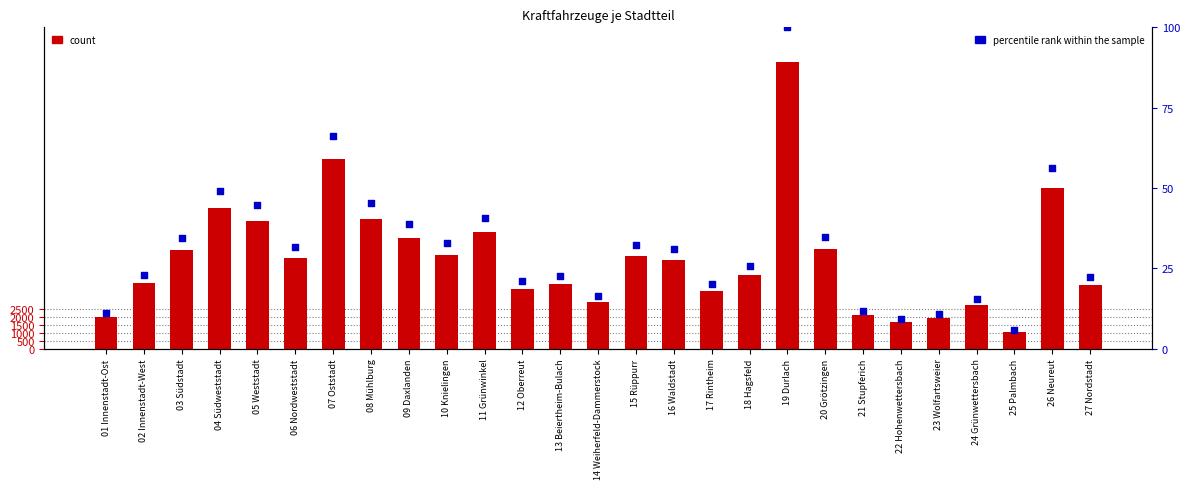

Which series reaches the maximum Y coordinate?

count